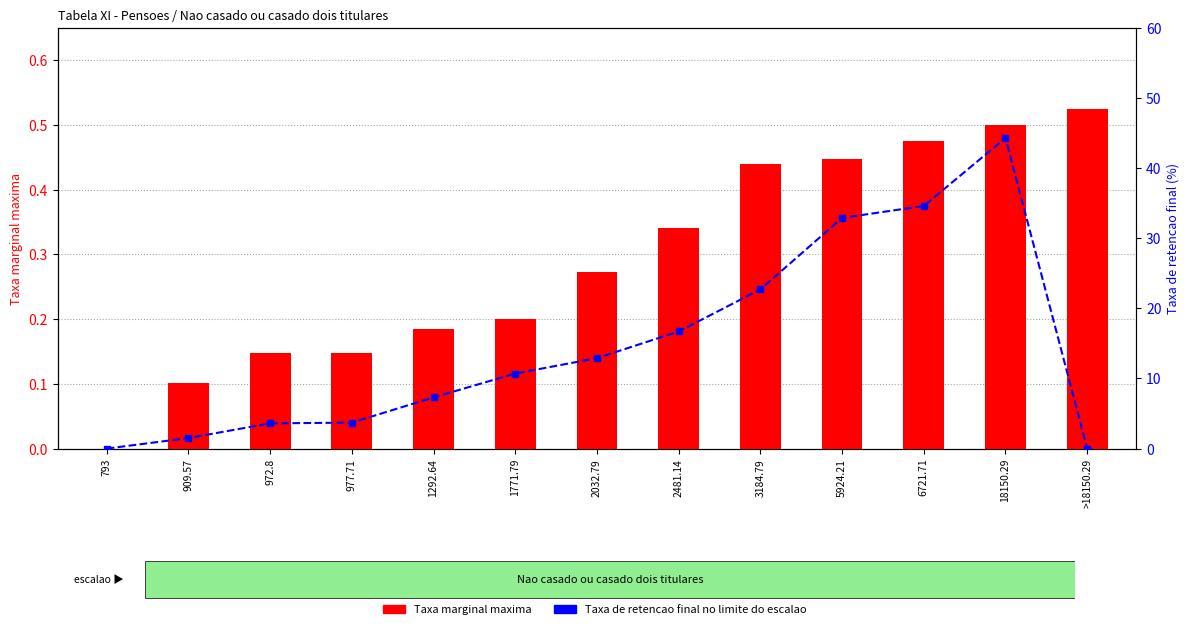

What is the difference between the second highest and second lowest values in the Taxa marginal maxima series?

0.4